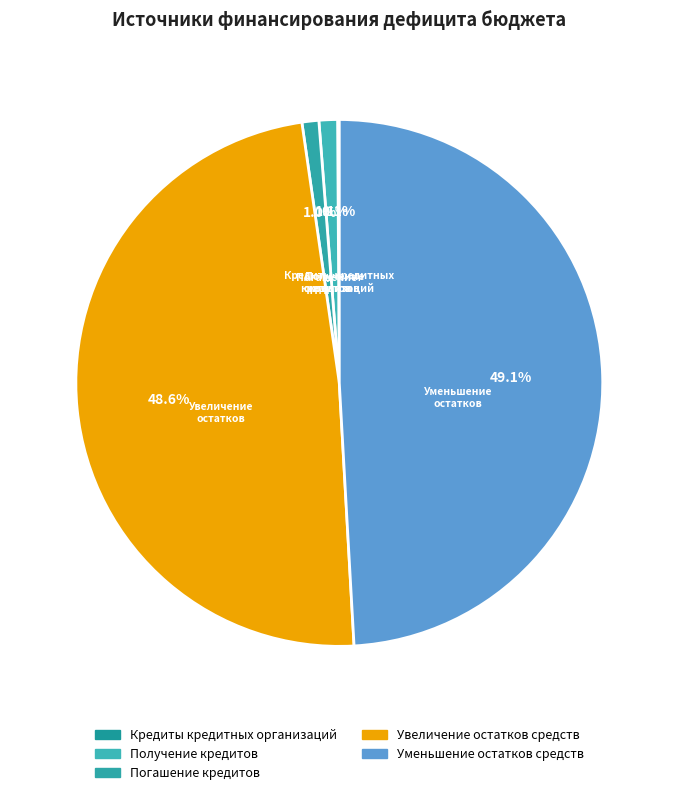

What is the smallest slice in the pie chart?

Кредиты кредитных организаций